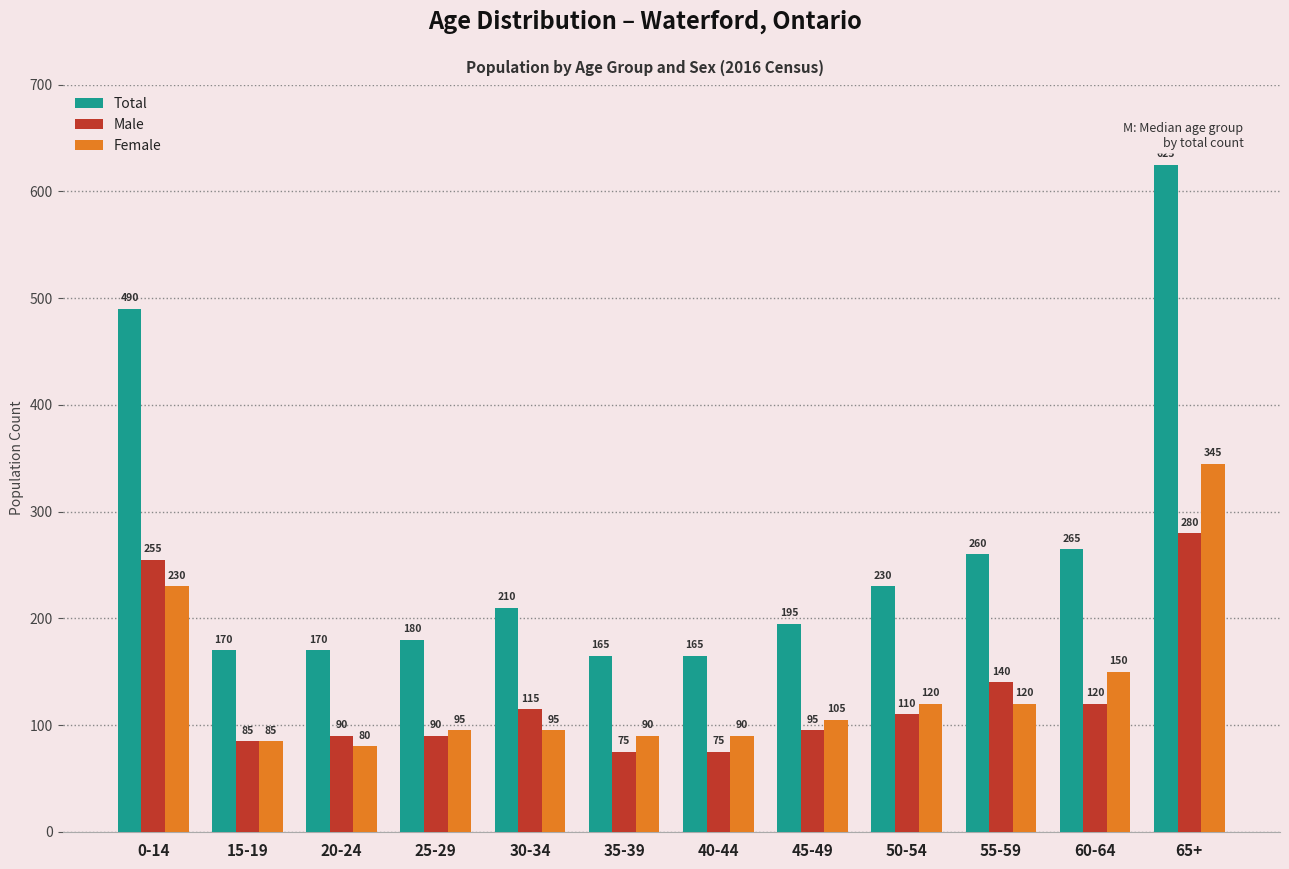

Is the value of Male at 30-34 greater than the value of Female at 0-14?

No